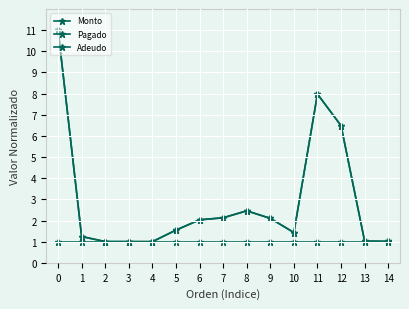

True or false: Pagado and Monto intersect in this chart.

False